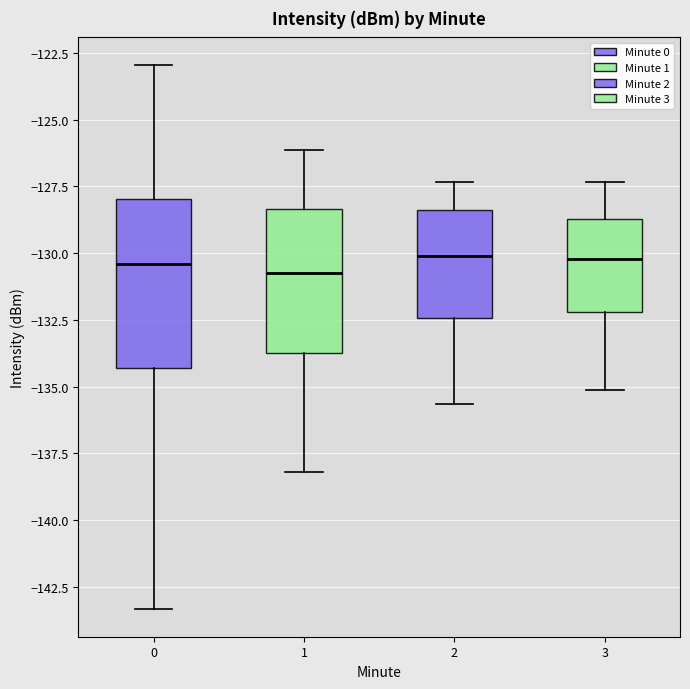

Reading left to right, read every box against the y-axis: the position of its median line, the range the box covers, and the ends of its whiskers. The values are not printed on the chart, so give them approximately, as read against the axis.

0: median -130.5, box -134.5 to -128.0, whiskers -143.5 to -123.0
1: median -130.5, box -133.5 to -128.5, whiskers -138.0 to -126.0
2: median -130.0, box -132.5 to -128.5, whiskers -135.5 to -127.5
3: median -130.0, box -132.0 to -128.5, whiskers -135.0 to -127.5